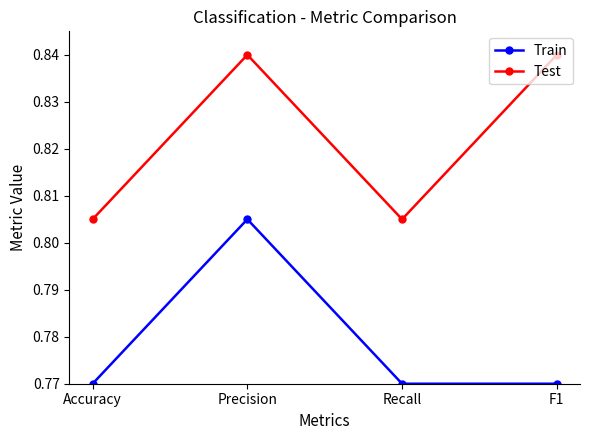

True or false: Train and Test cross at least once.

False